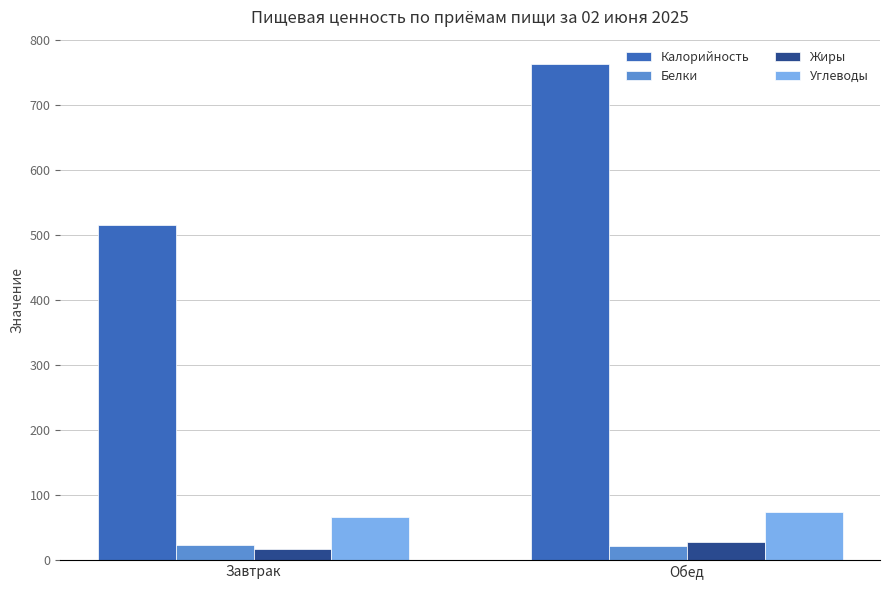

The Углеводы series shows 133.3 at Обед. True or false?

False